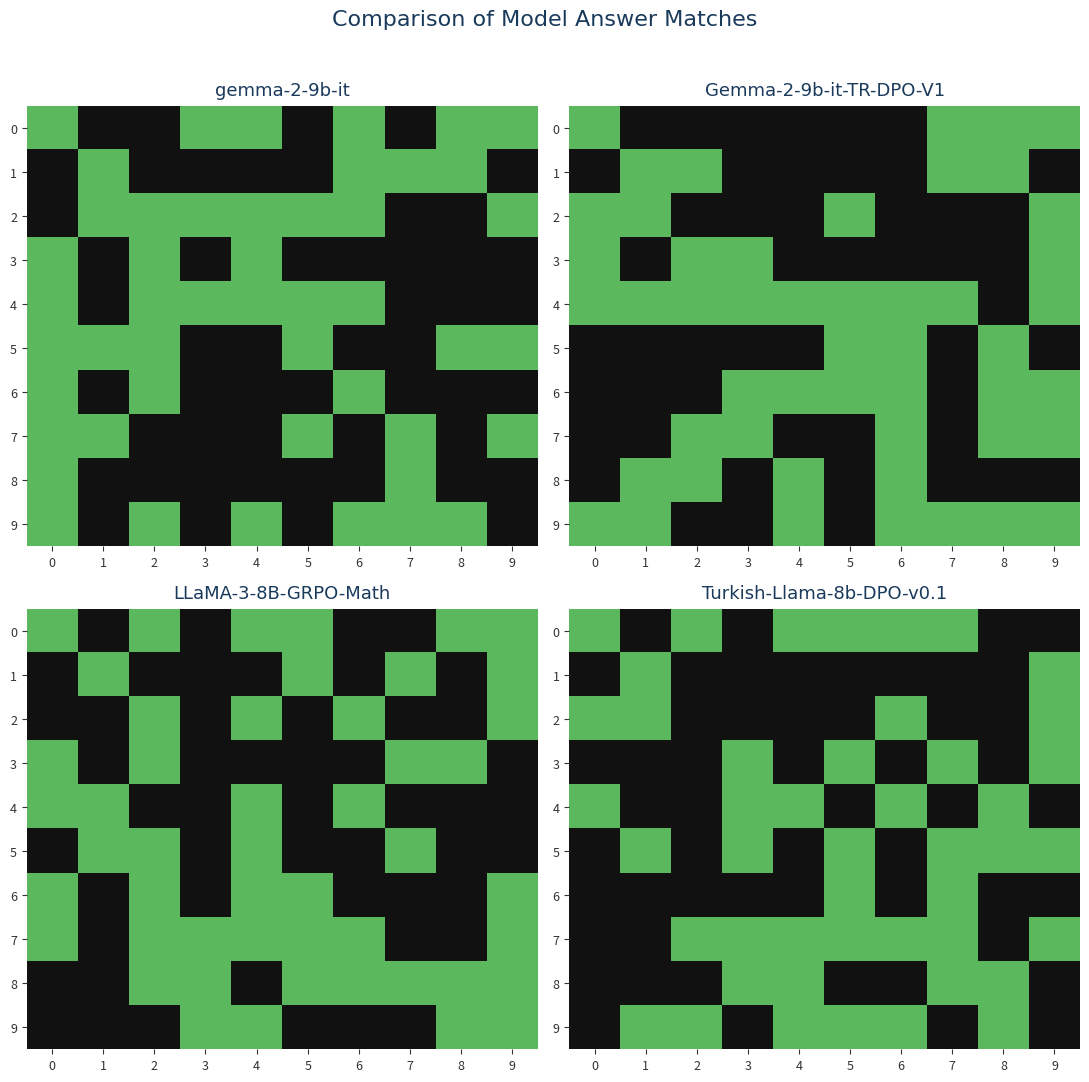

What is the sum of the row_3 values at 3 and 0?

1